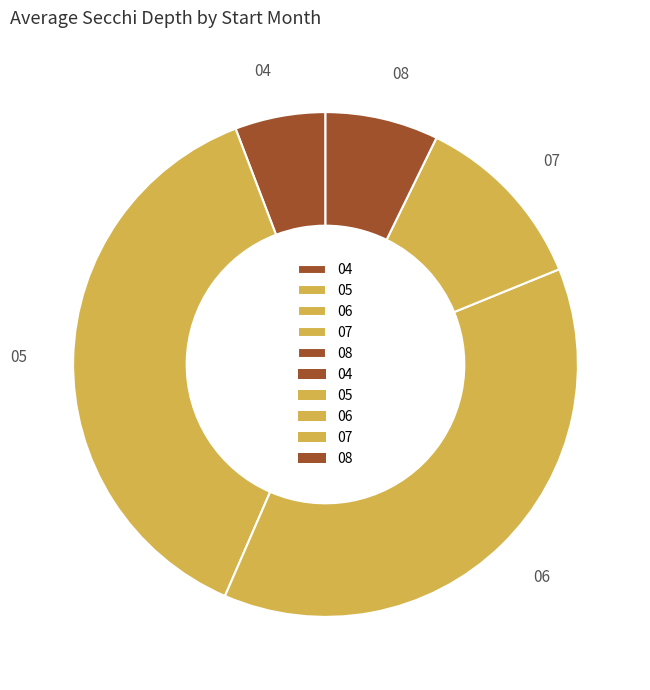

Which slice is the smallest?

04